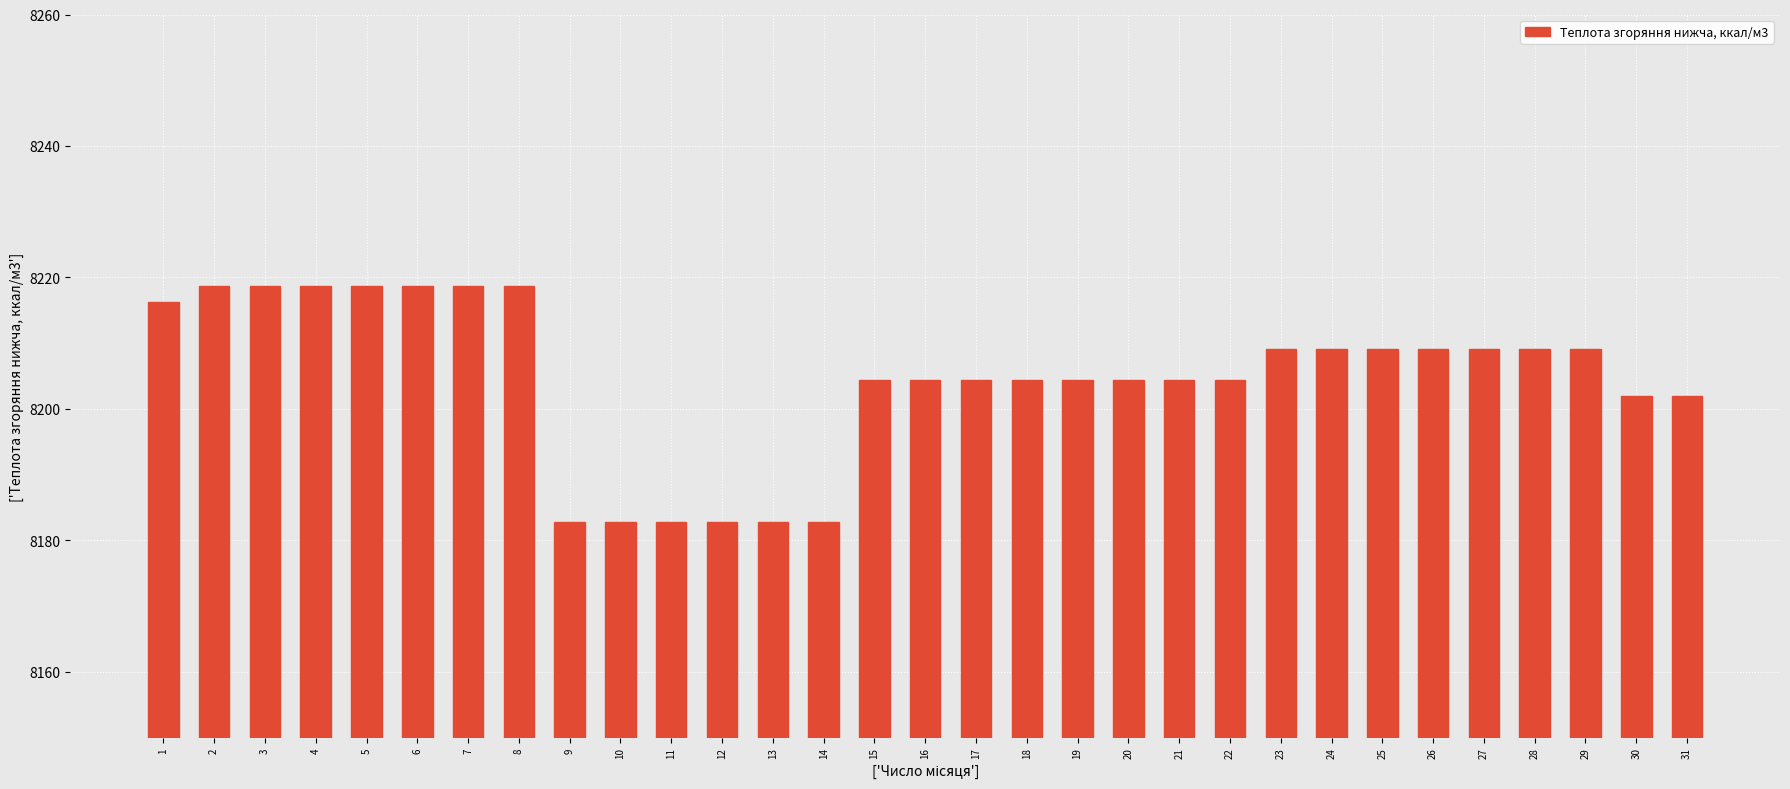

Are the bars horizontal?

No